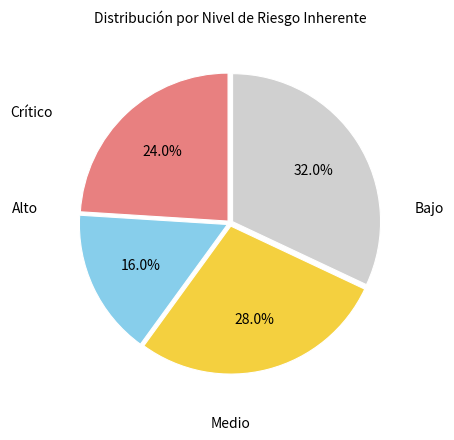

Is there a majority slice in this chart?

No